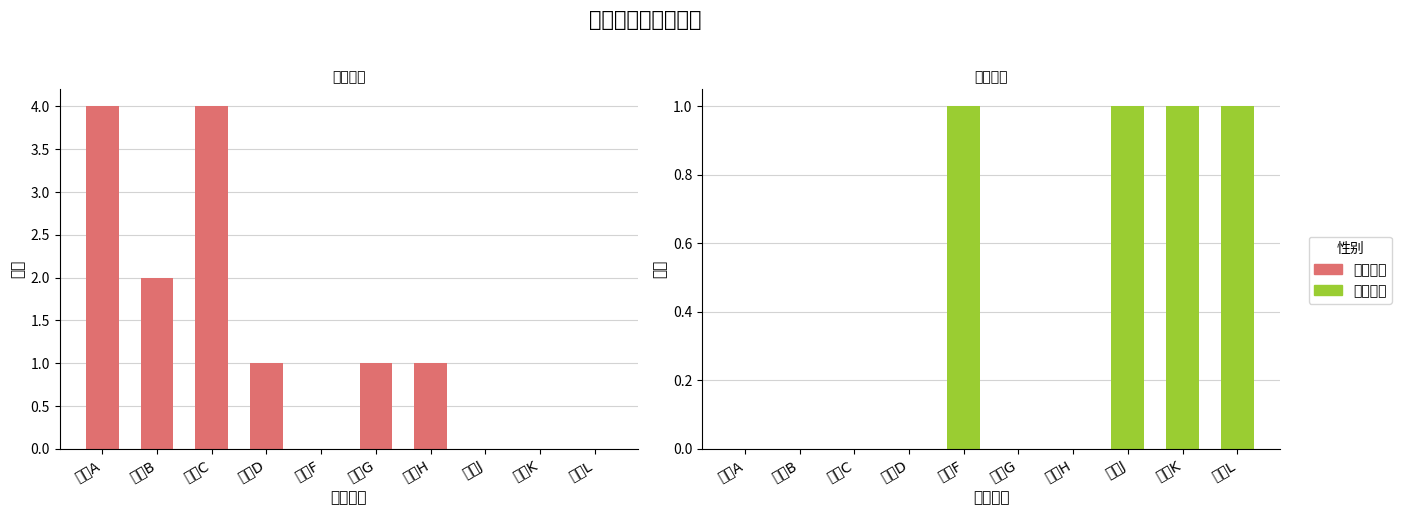

How many categories are shown in the chart?

10